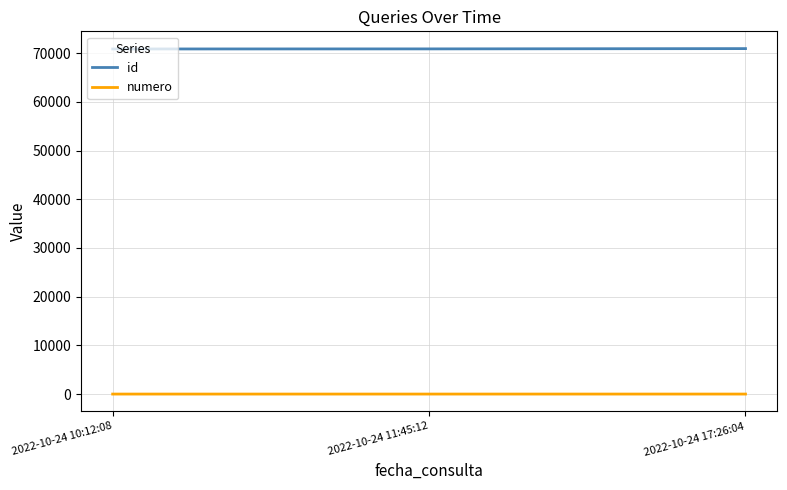

List the series in order of their overall mean, lowest first.

numero, id